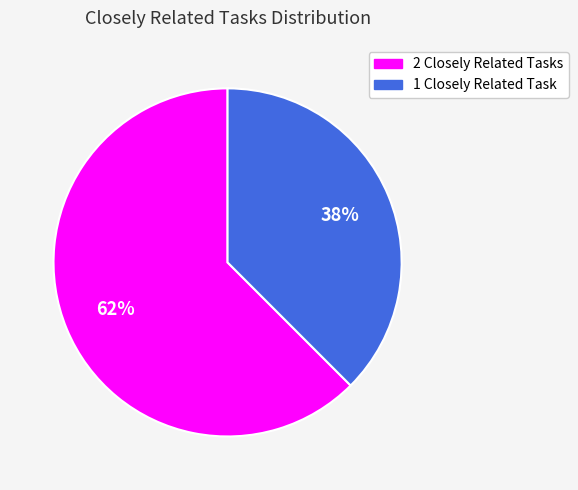

Is there a majority slice in this chart?

Yes